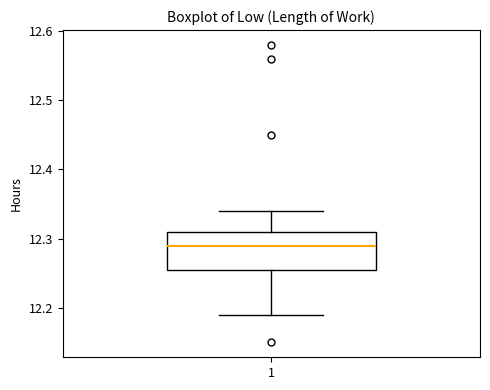

Transcribe this box plot: give where the median line is, the range the box spans, and where the two whiskers end, as read against the y-axis. The values are not printed on the chart, so give them approximately, as read against the axis.

median 12.29, box 12.26 to 12.31, whiskers 12.19 to 12.34